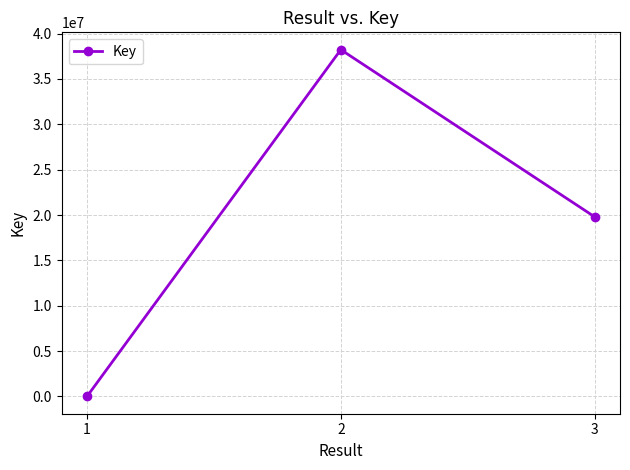

What is the value of the 3rd point from the left?

19800943